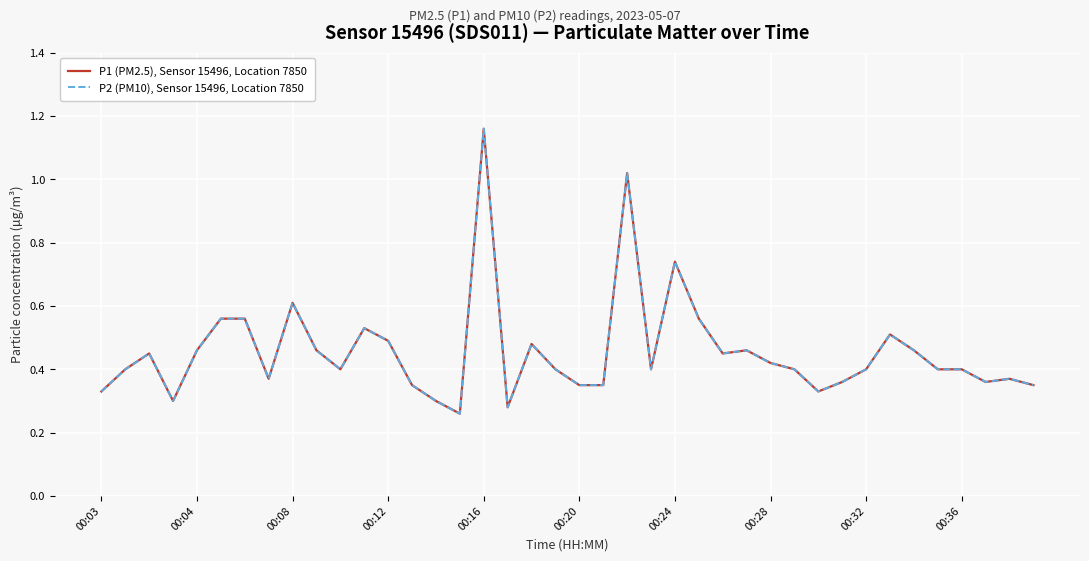

True or false: P1 (PM2.5), Sensor 15496, Location 7850 and P2 (PM10), Sensor 15496, Location 7850 intersect in this chart.

False